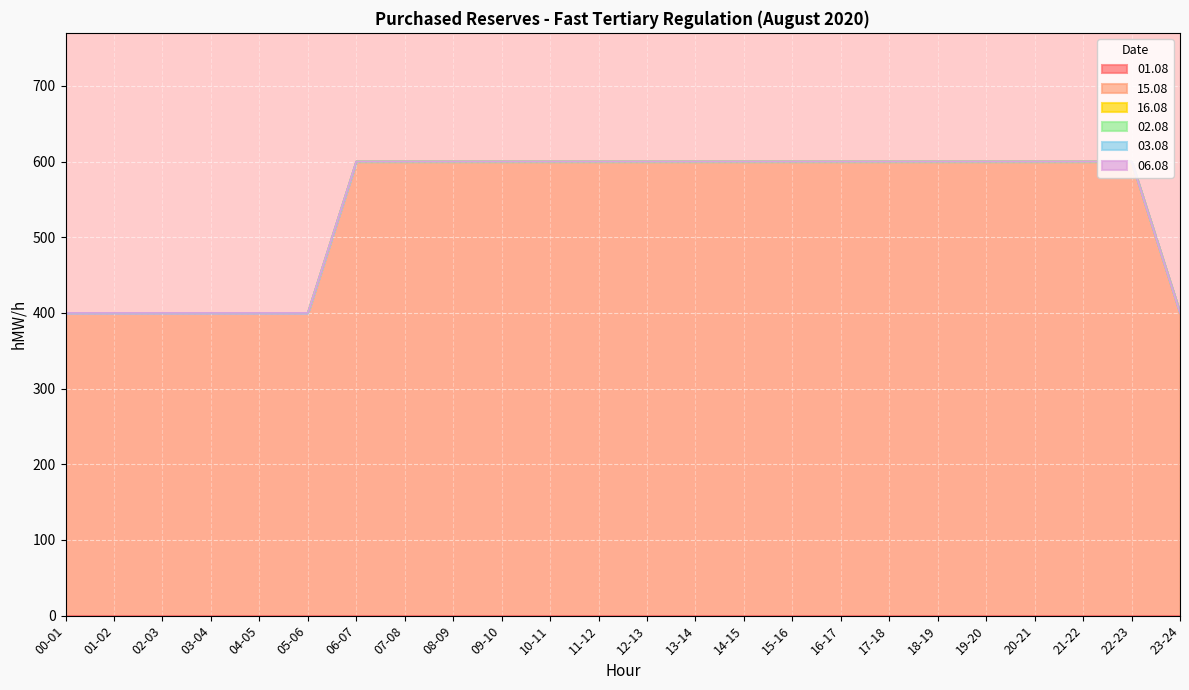

What is the difference between the highest and lowest values at 10-11?

600